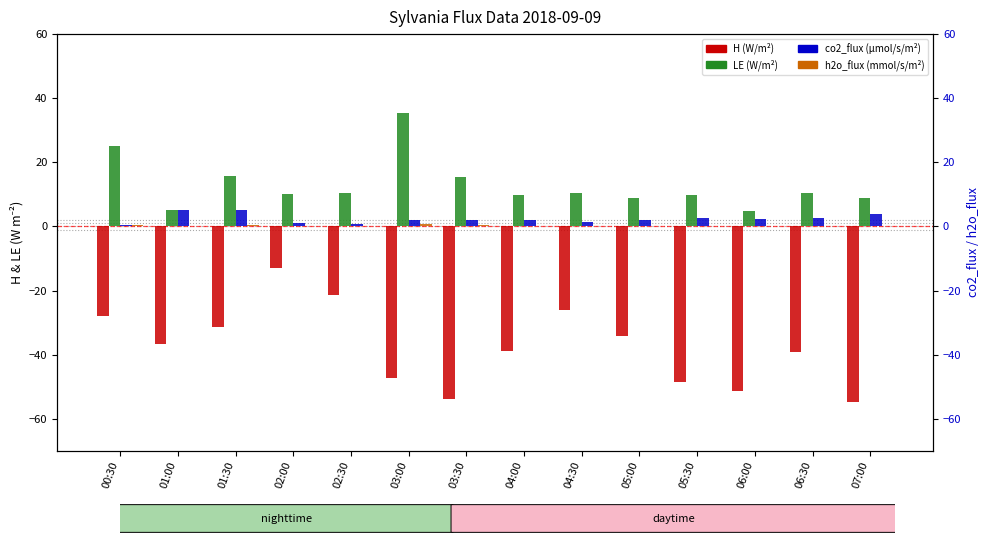

What is the spread (max minus min) of values at 06:30?

49.7